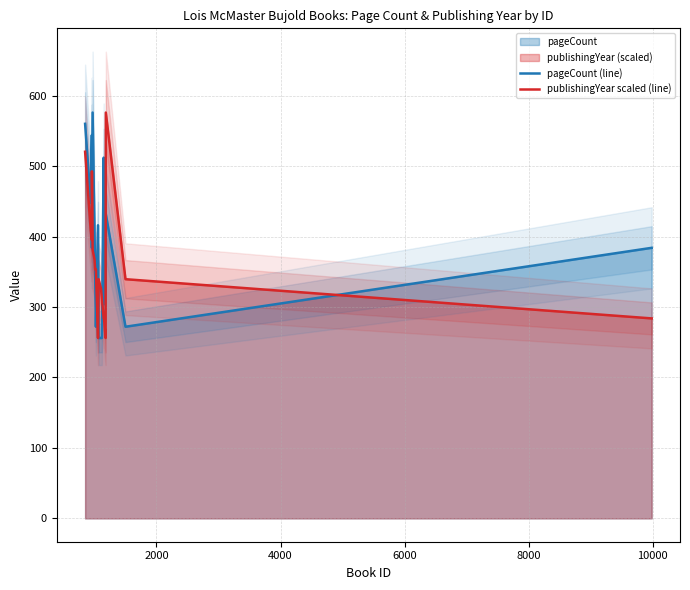

What is the value of the pageCount (line) point at the 14th from the left?

304.0